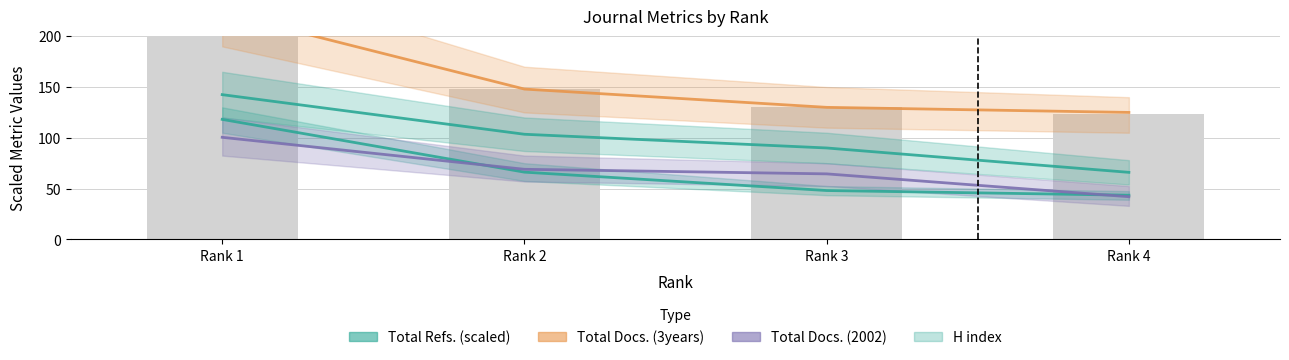

Reading right to left, what are all the values shown in this chart?

Total Refs.: 43.5	48.1	66.2	118.2
Total Docs. (3years): 125.0	130.0	148.0	223.0
Total Docs. (2002): 42.0	64.5	69.0	100.5
H index: 66.0	90.0	103.5	142.5